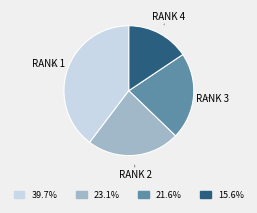

How many segments does this pie chart have?

4